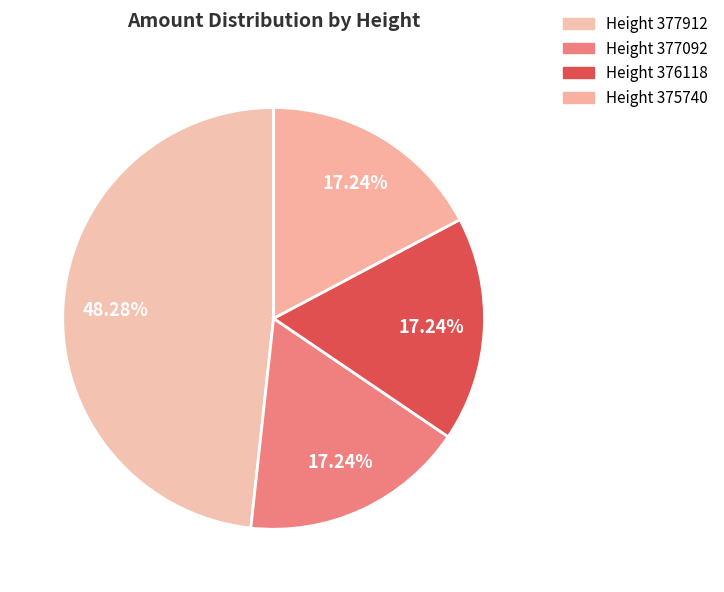

How many segments does this pie chart have?

4